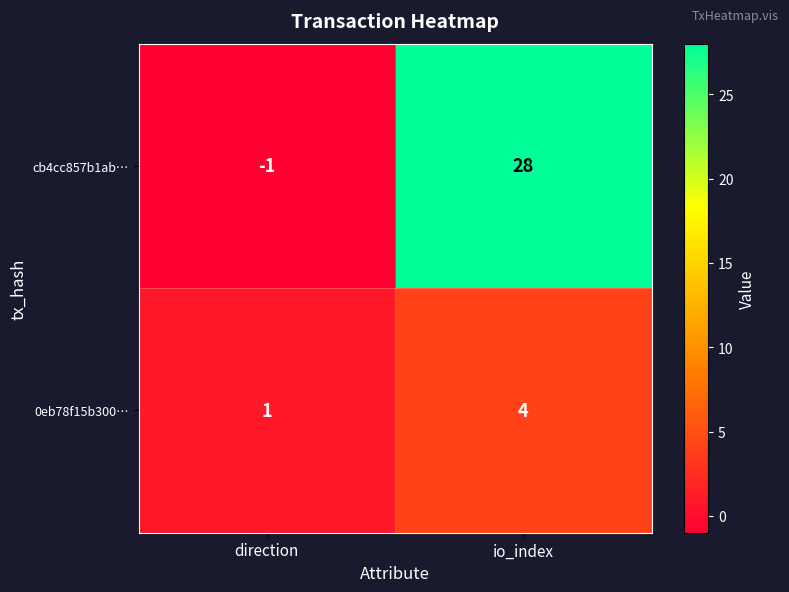

At which label is cb4cc857b1ab… closest to 13?

direction